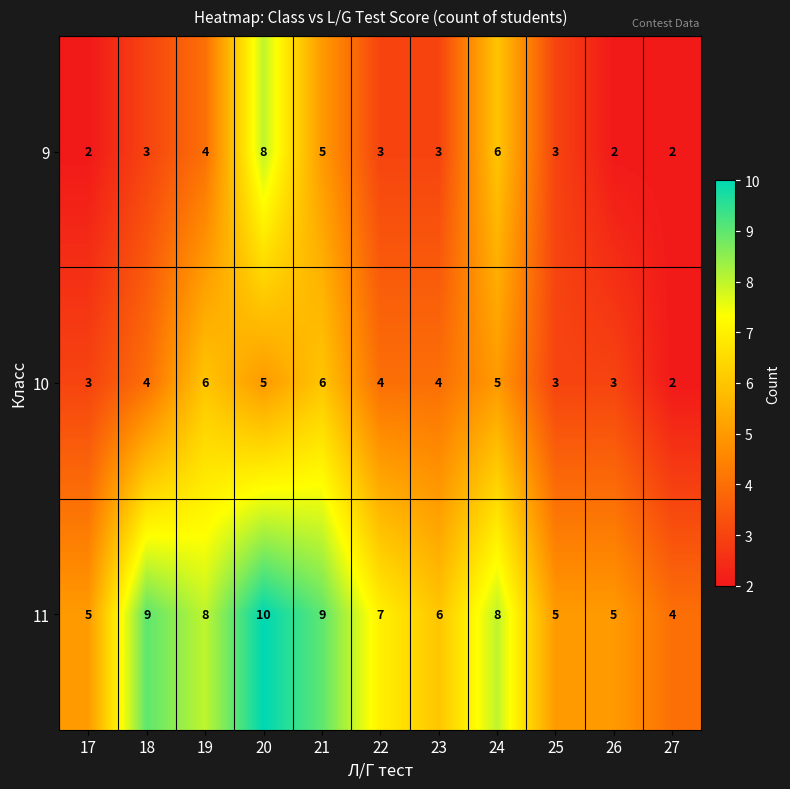

At 19, list the series in order from largest to smallest.

11, 10, 9